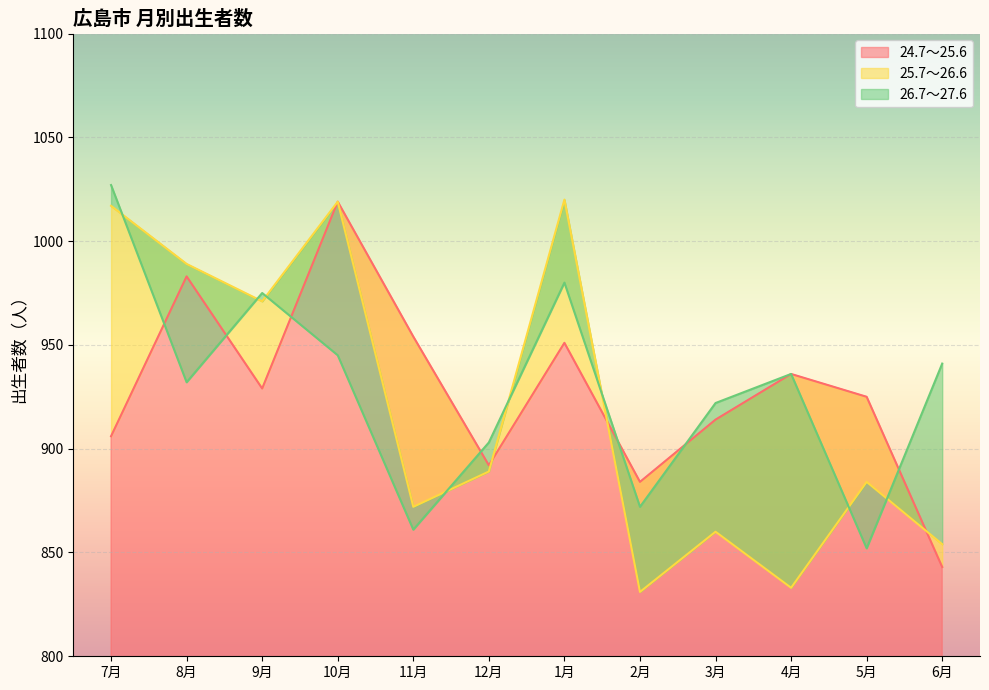

How many distinct data groups are displayed?

3